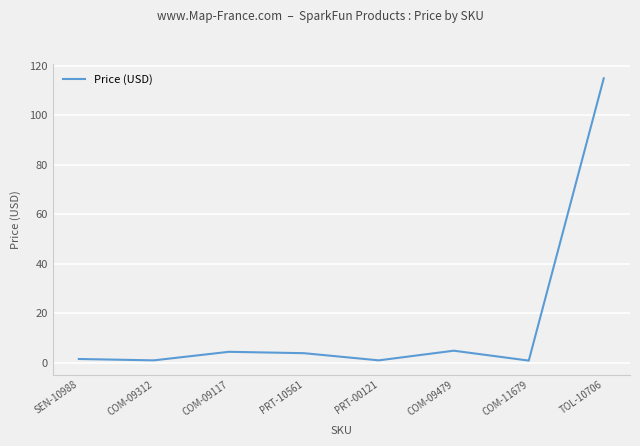

Is it true that the value at COM-11679 is 0.9?

True